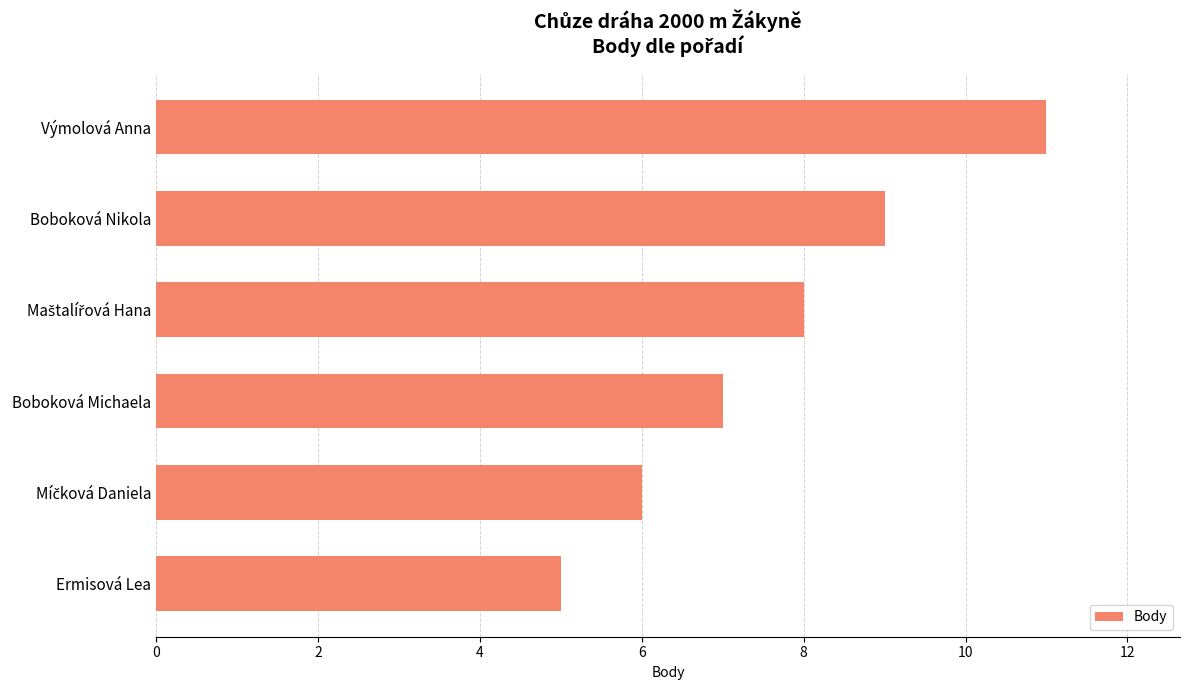

Reading bottom to top, extract all data points from this chart.

5	6	7	8	9	11